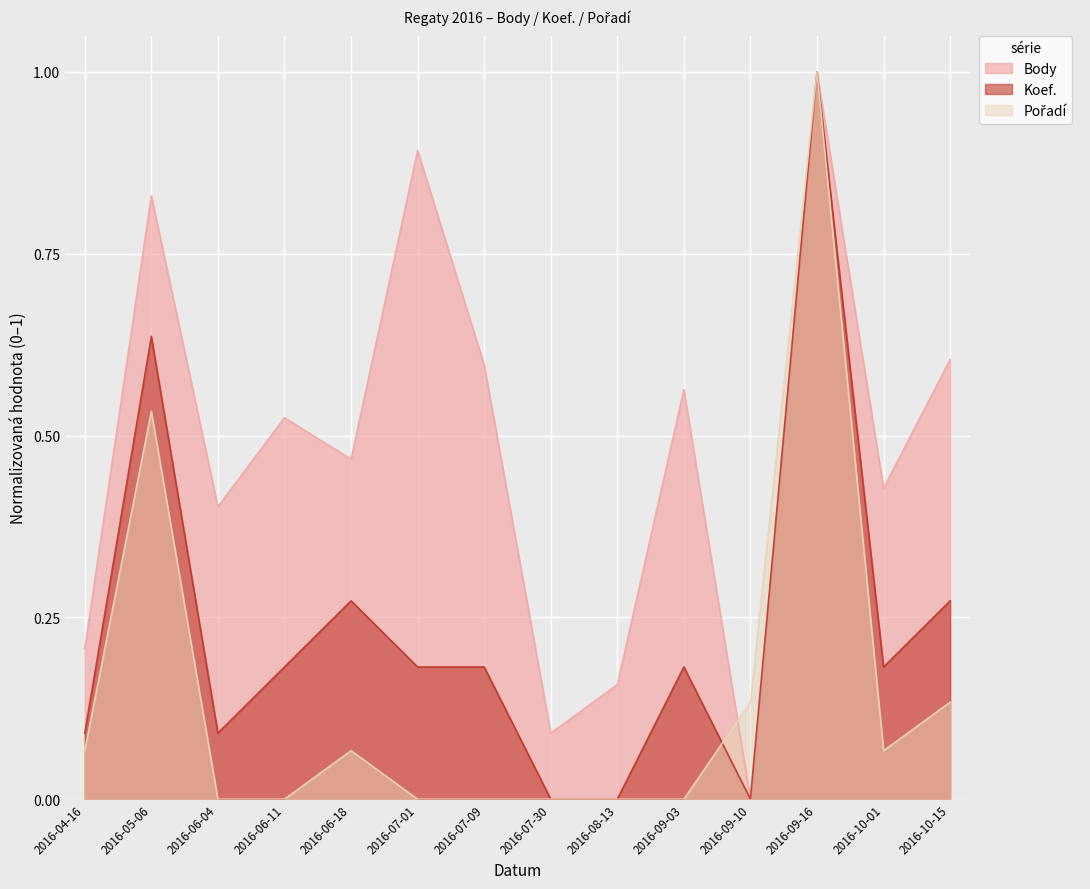

List the series in order of their peak value, lowest first.

Body, Koef., Pořadí